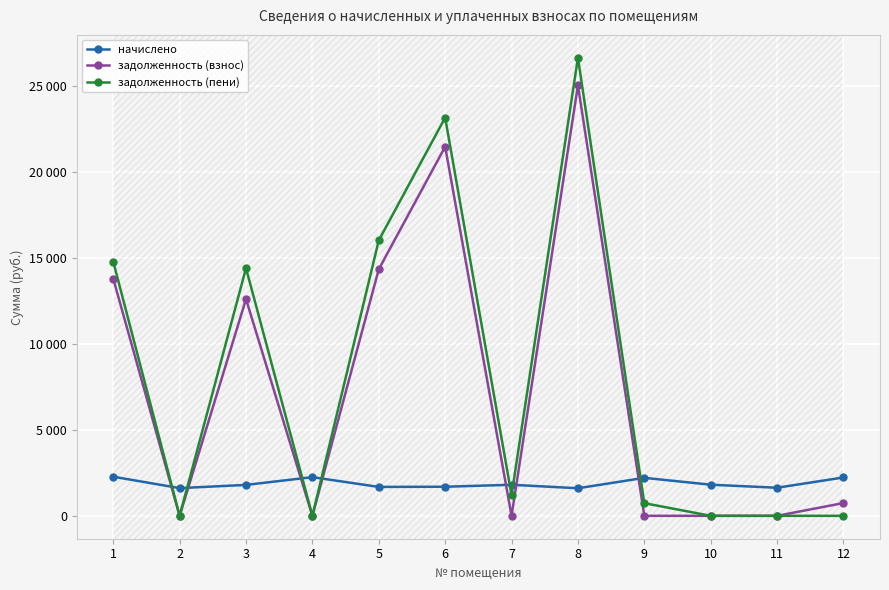

Does the chart have visible grid lines?

Yes